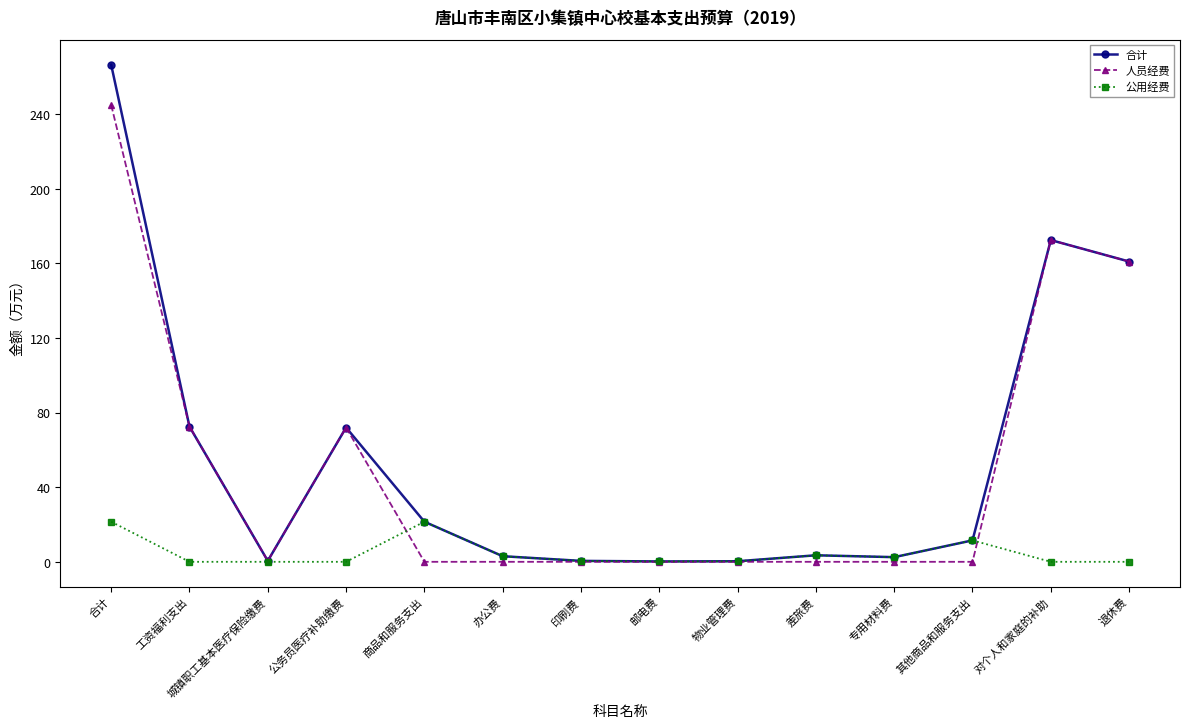

What position from the right is 物业管理费?

6